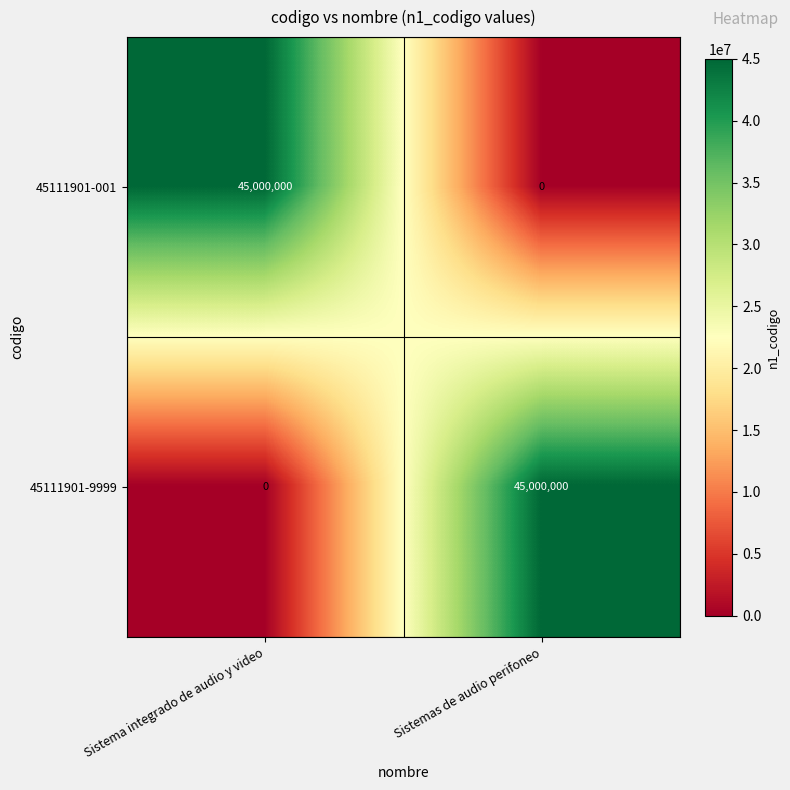

Is it true that 45111901-001 equals 45000000 at Sistema integrado de audio y video?

True